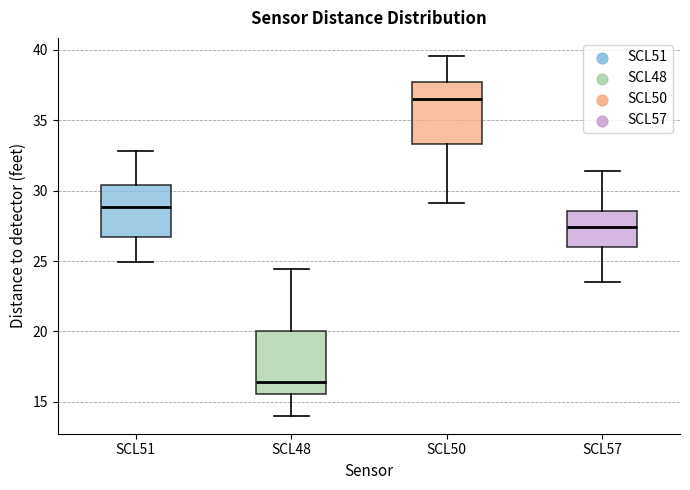

Reading left to right, read every box against the y-axis: the position of its median line, the range the box covers, and the ends of its whiskers. The values are not printed on the chart, so give them approximately, as read against the axis.

SCL51: median 29.0, box 26.5 to 30.5, whiskers 25.0 to 33.0
SCL48: median 16.5, box 15.5 to 20.0, whiskers 14.0 to 24.5
SCL50: median 36.5, box 33.5 to 37.5, whiskers 29.0 to 39.5
SCL57: median 27.5, box 26.0 to 28.5, whiskers 23.5 to 31.5